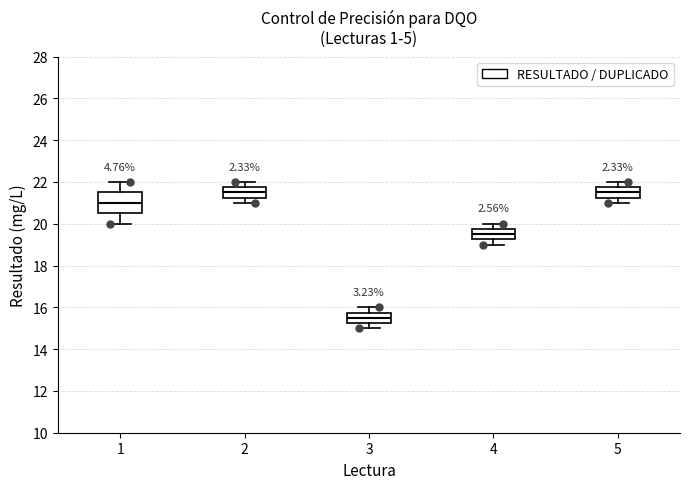

Reading left to right, transcribe this box plot: for each box, give where its median line is, the range the box spans, and where its two whiskers end, as read against the y-axis. The values are not printed on the chart, so give them approximately, as read against the axis.

1: median 21.0, box 20.6 to 21.6, whiskers 20.0 to 22.0
2: median 21.6, box 21.2 to 21.8, whiskers 21.0 to 22.0
3: median 15.6, box 15.2 to 15.8, whiskers 15.0 to 16.0
4: median 19.6, box 19.2 to 19.8, whiskers 19.0 to 20.0
5: median 21.6, box 21.2 to 21.8, whiskers 21.0 to 22.0